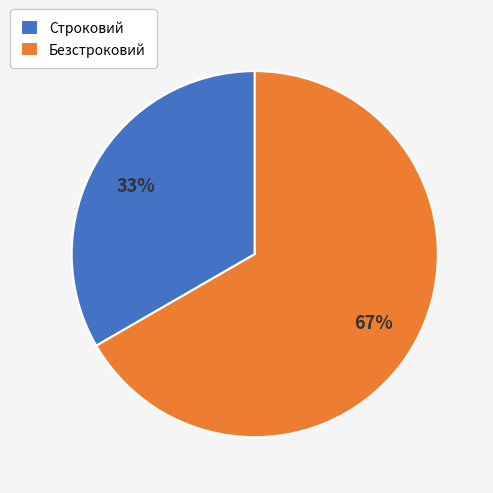

Is the sum of Строковий and Безстроковий greater than half?

Yes